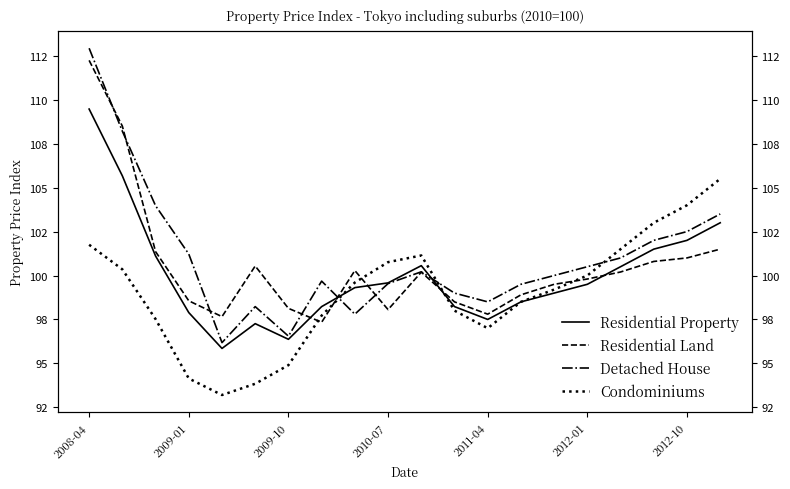

At which category is the sum across all series the highest?

2008-04